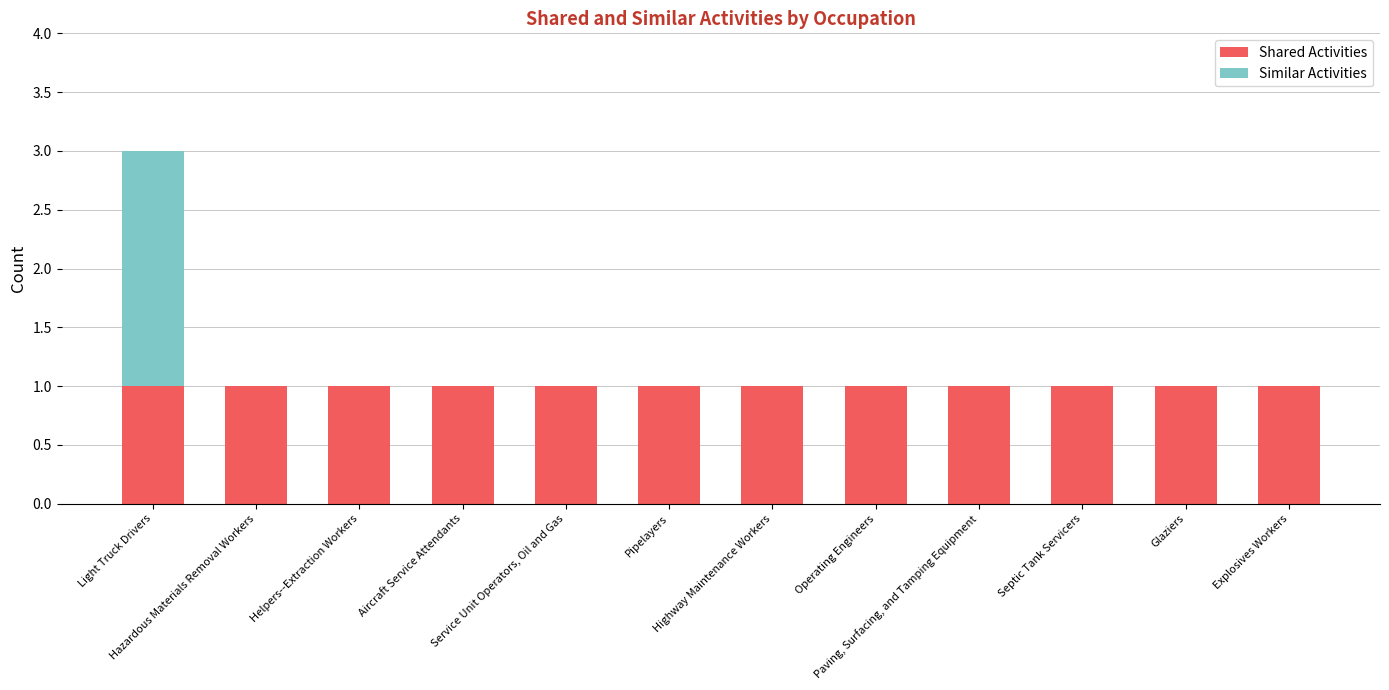

At which category is the sum across all series the highest?

Light Truck Drivers